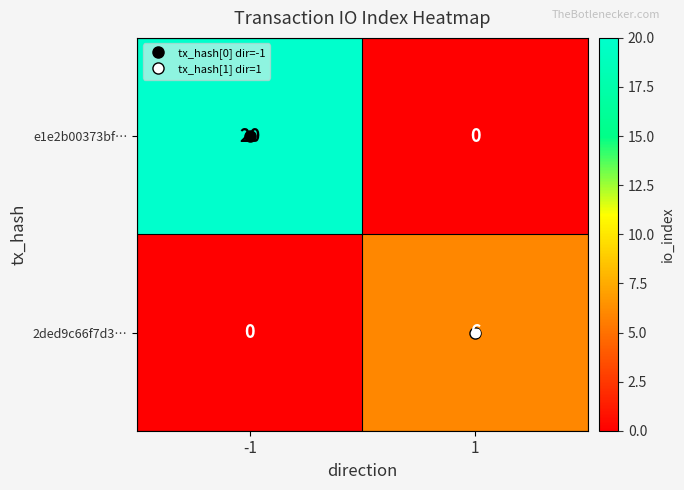

What is the difference between the maximum and minimum values in the e1e2b00373bf… series?

20